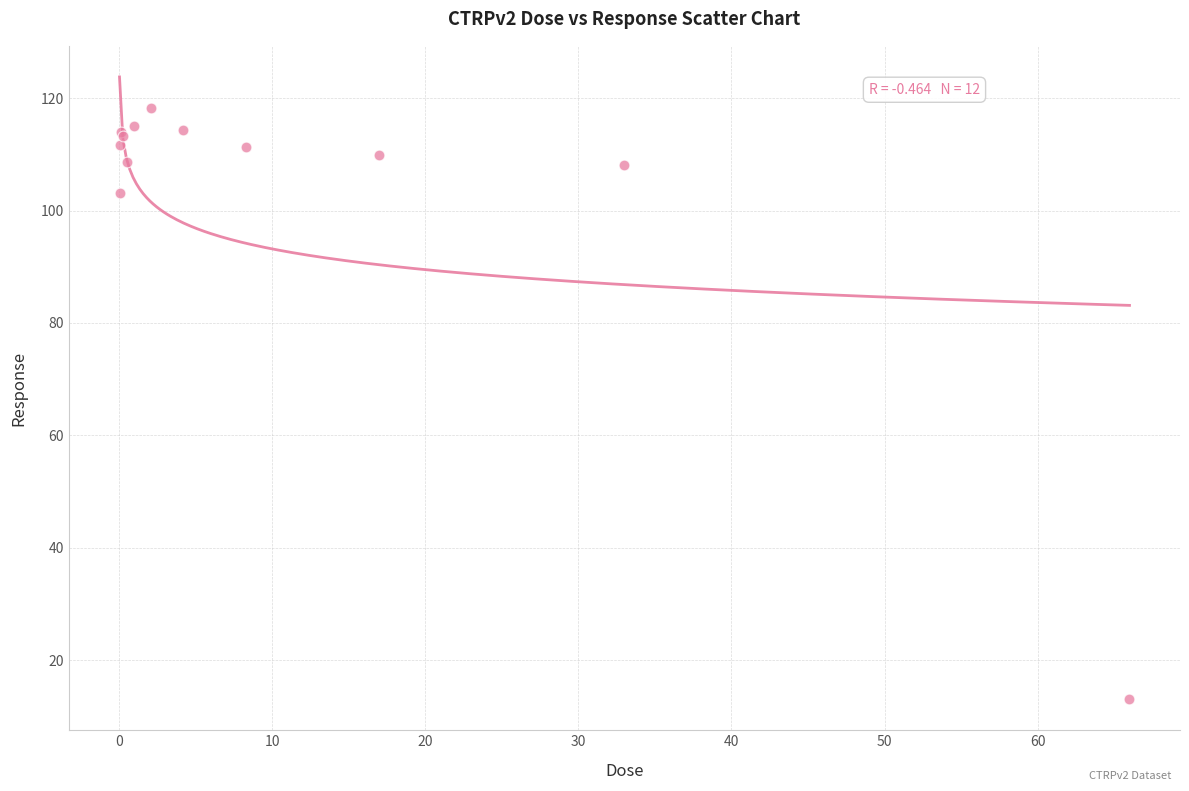

What Y value in the scatter plot is closest to 65?

103.2